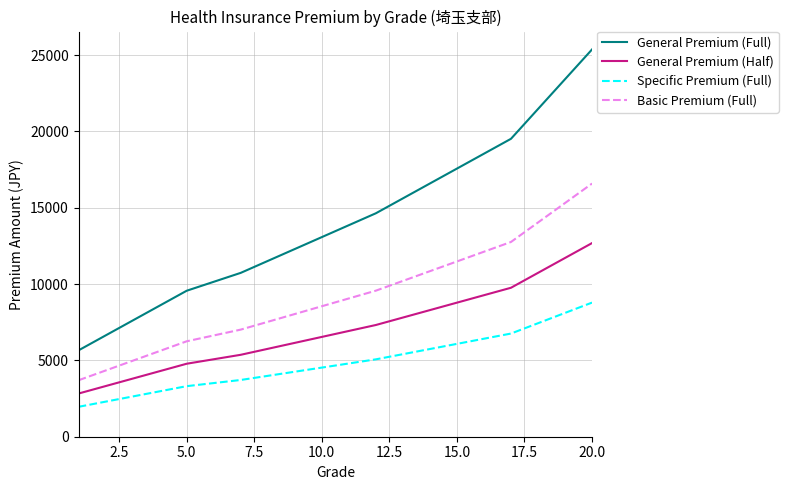

What is the difference between the maximum and minimum values in the General Premium (Half) series?

9857.6